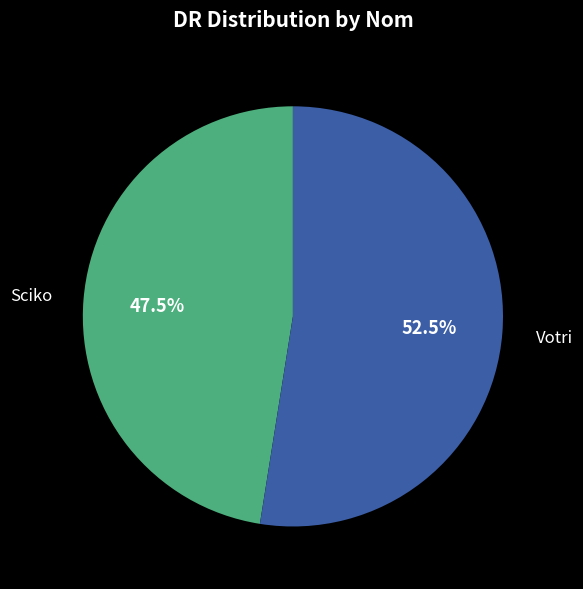

Is there a majority slice in this chart?

Yes